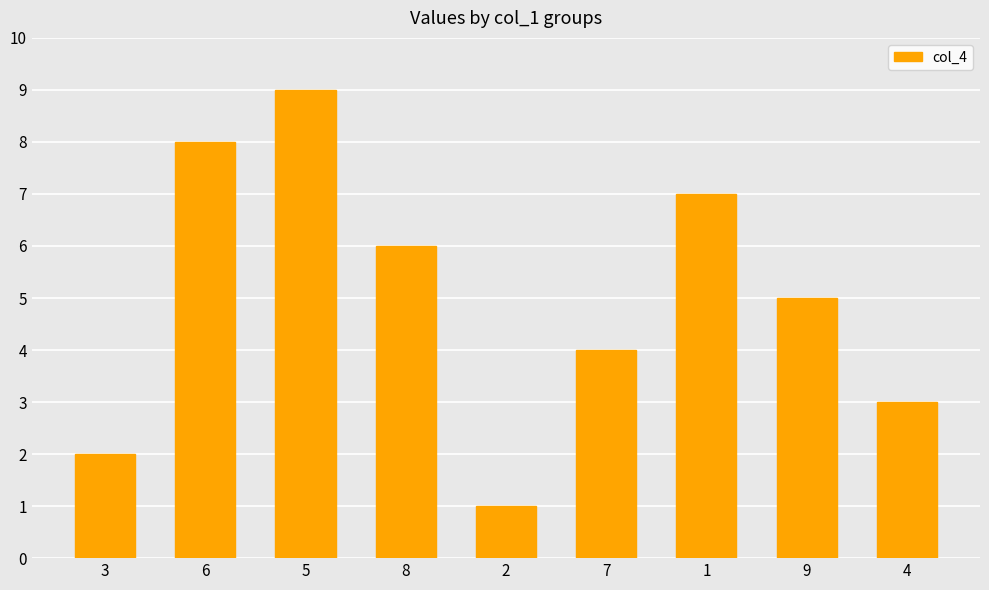

List the labels in order of value, largest first.

5, 6, 1, 8, 9, 7, 4, 3, 2